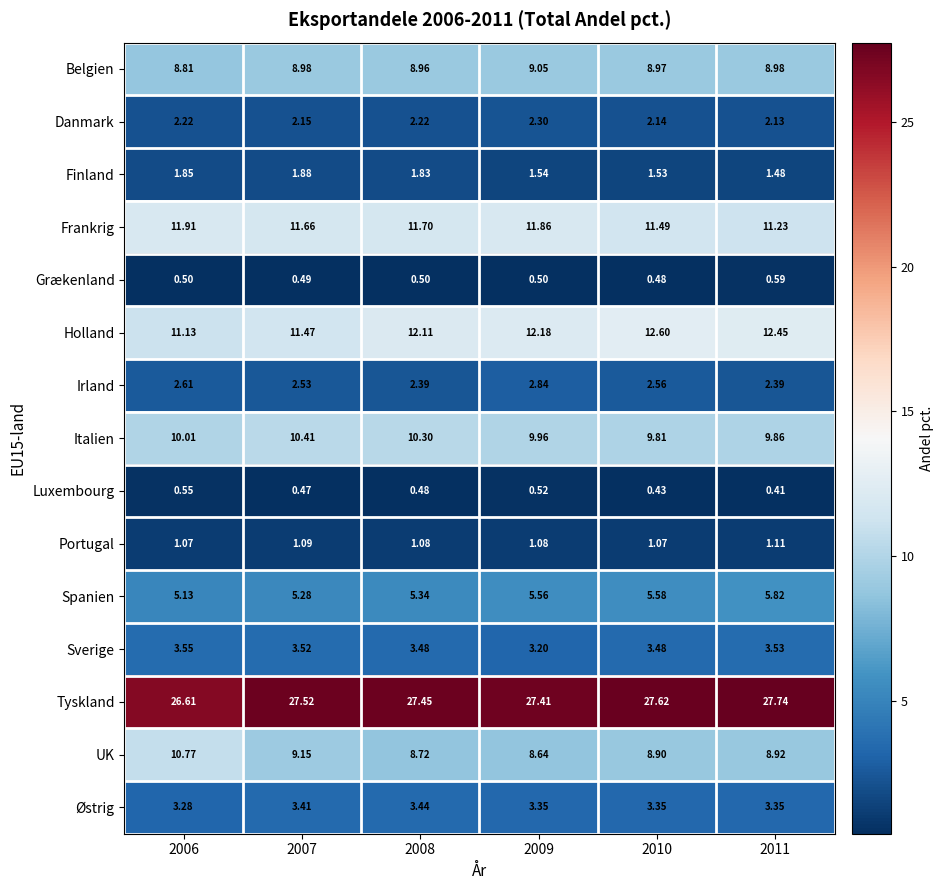

Which series has the largest range (max minus min)?

UK